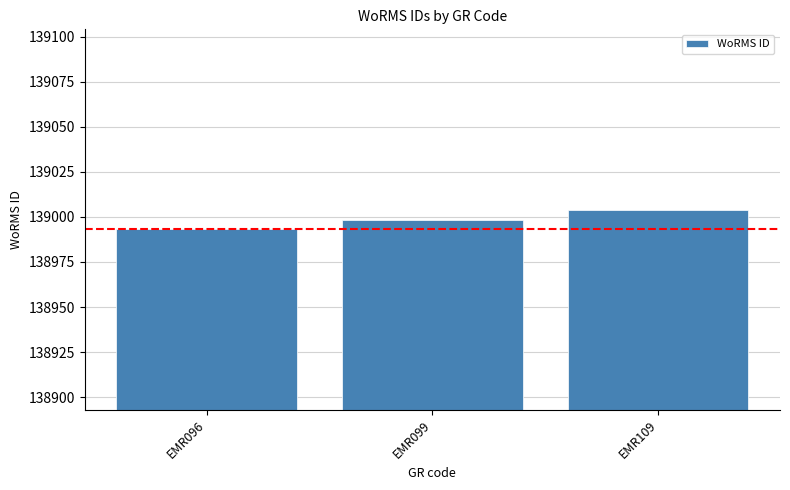

The value at EMR096 is 138993. True or false?

True